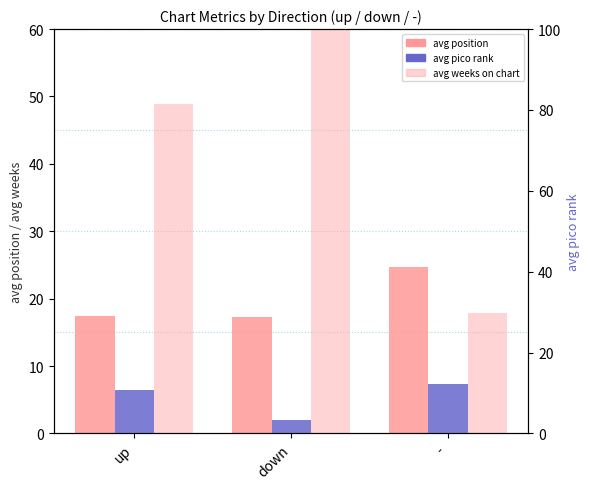

How many groups of bars are there?

3